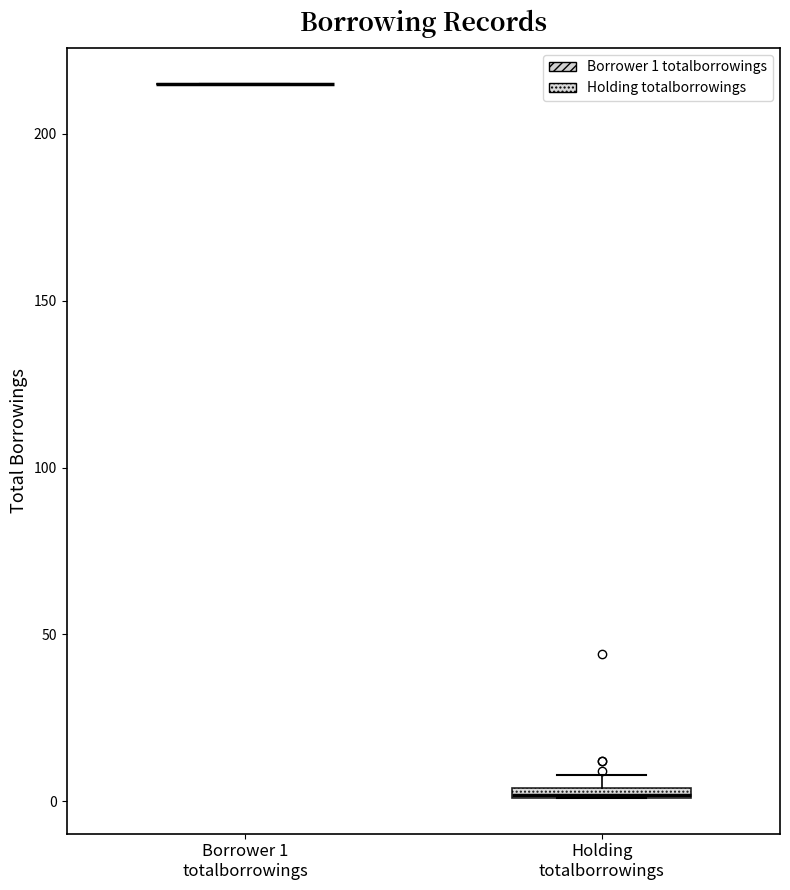

Where is the upper edge of the box for Holding totalborrowings on the y-axis? The values are not printed on the chart, so give them approximately, as read against the axis.

5